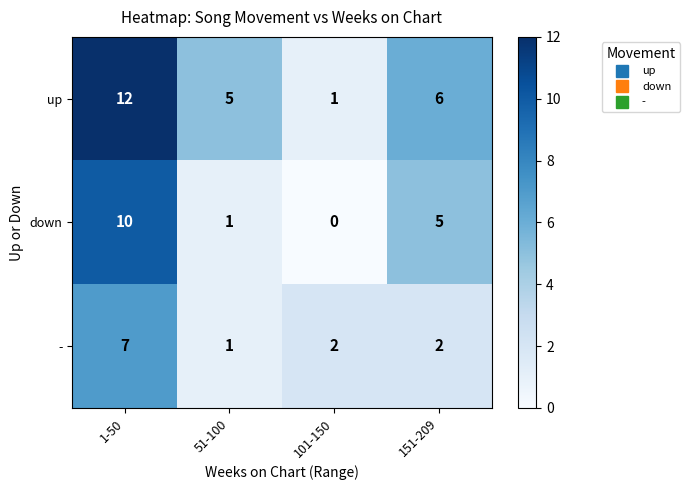

What is the difference between the highest and lowest values at 51-100?

4